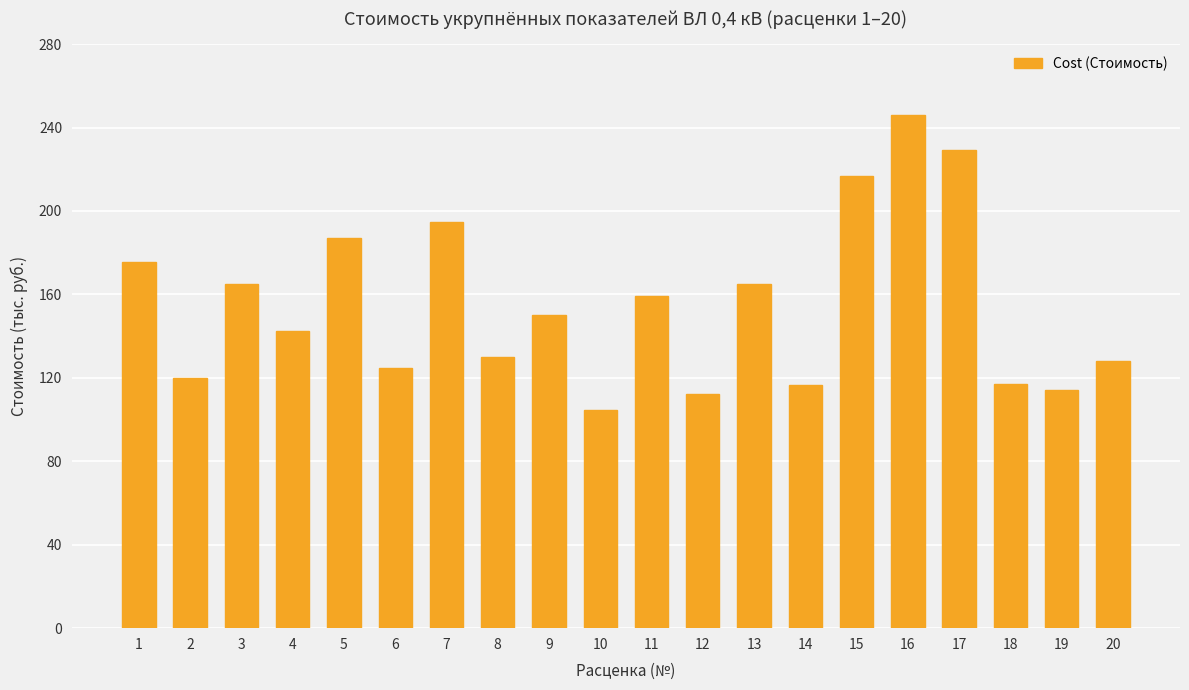

Are the bars grouped side by side (vs. stacked)?

No